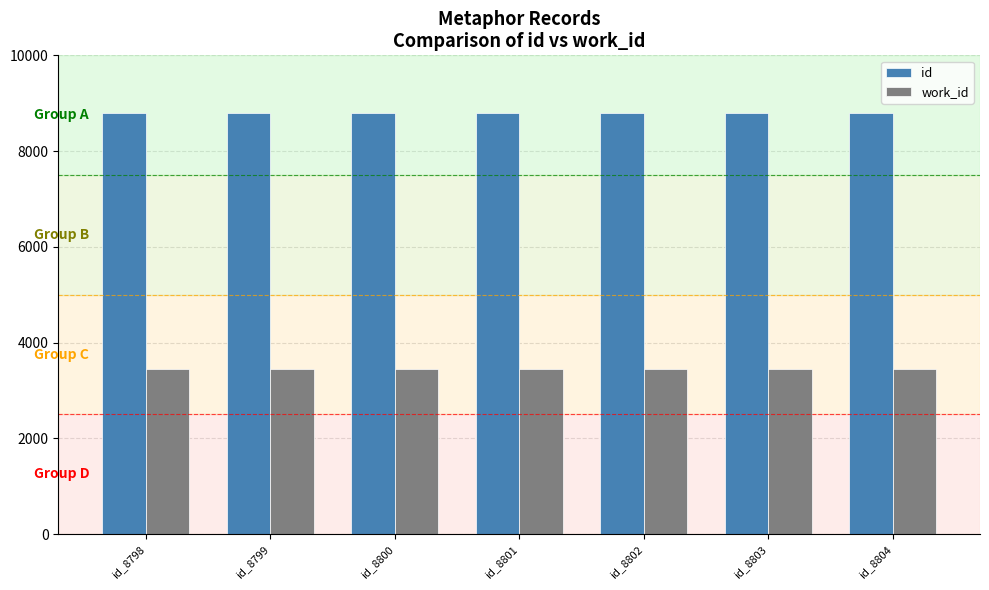

What are all the series names shown in the legend?

id, work_id